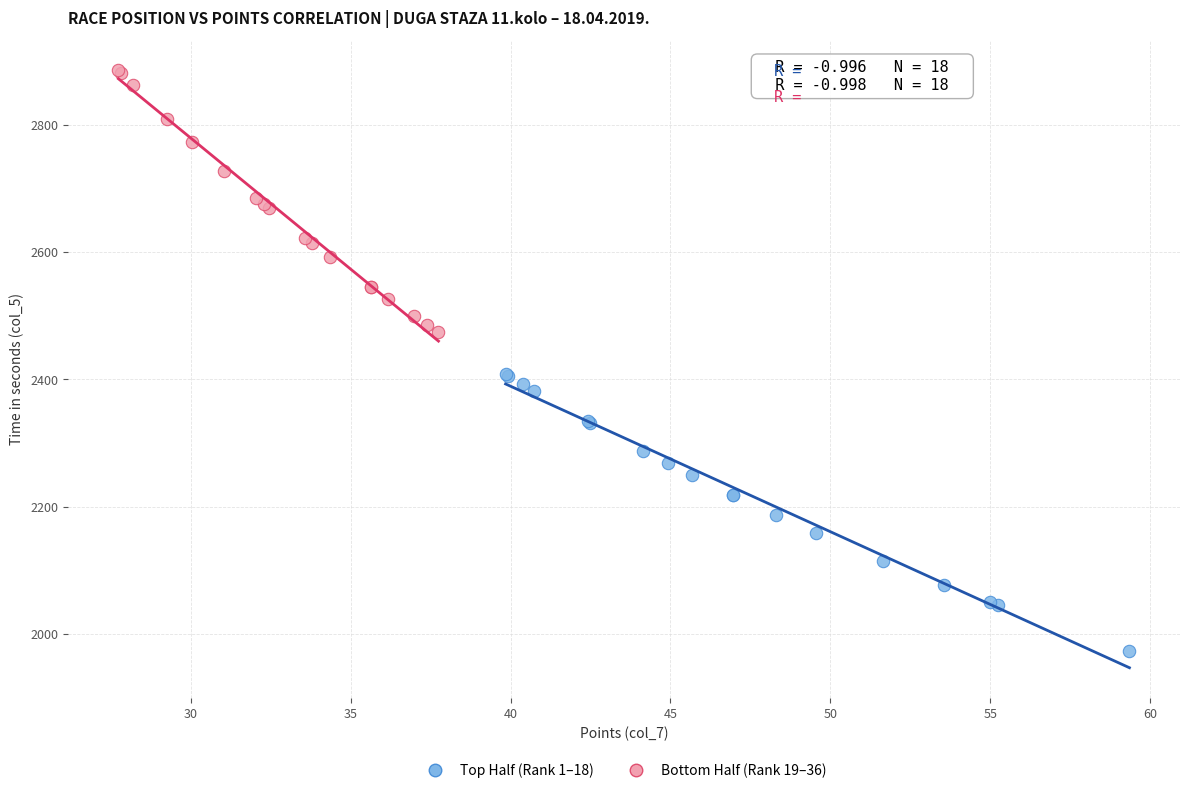

Which series contains the highest Y value?

Bottom Half (Rank 19–36)